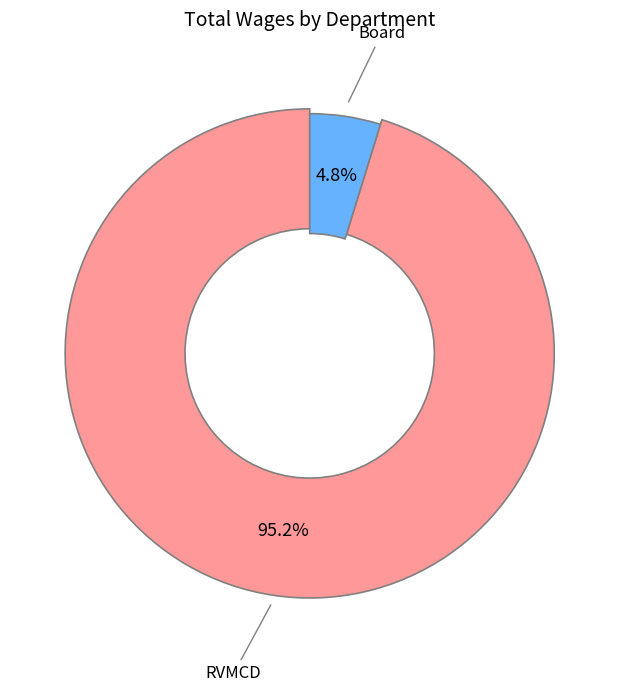

Which slice represents more than half of the pie?

RVMCD